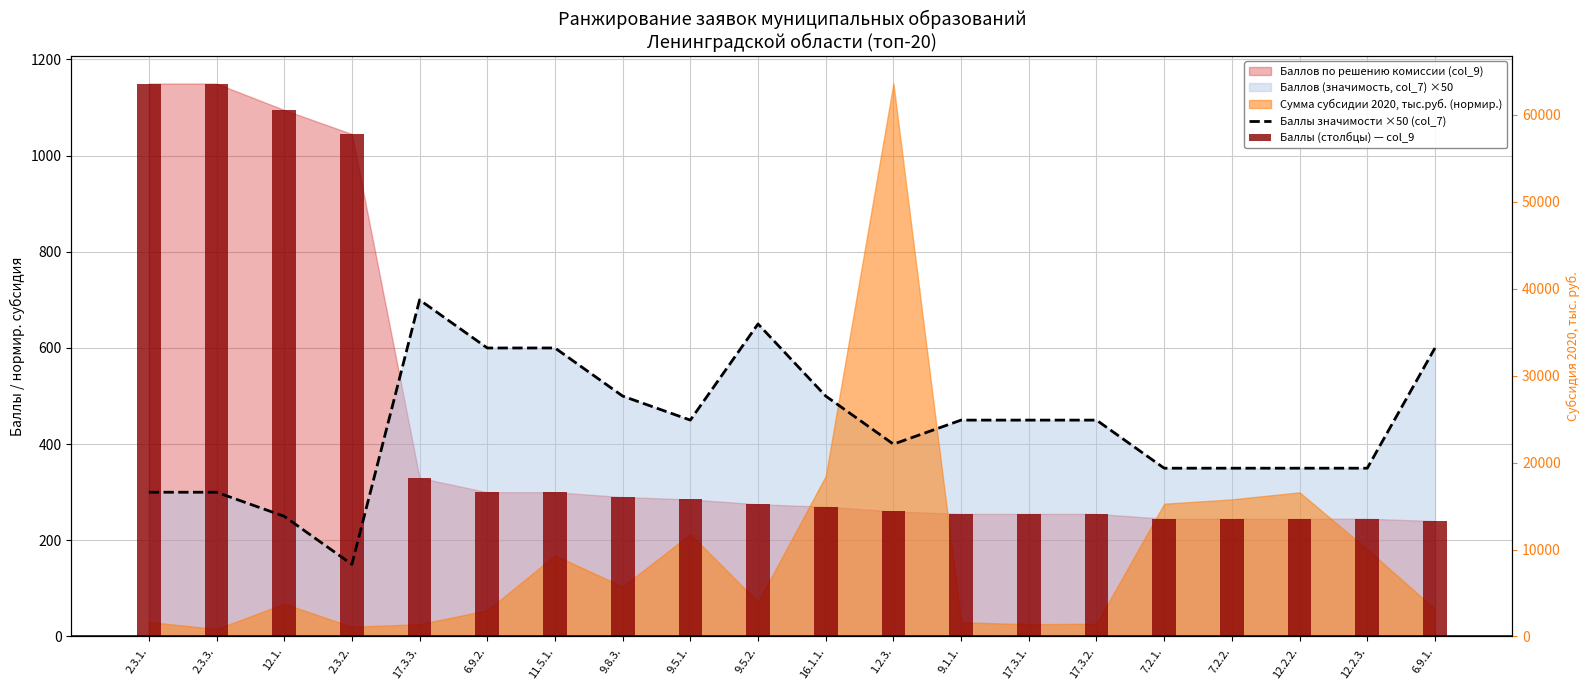

Where does the Баллы значимости ×50 (col_7) series first go above 450?

17.3.3.